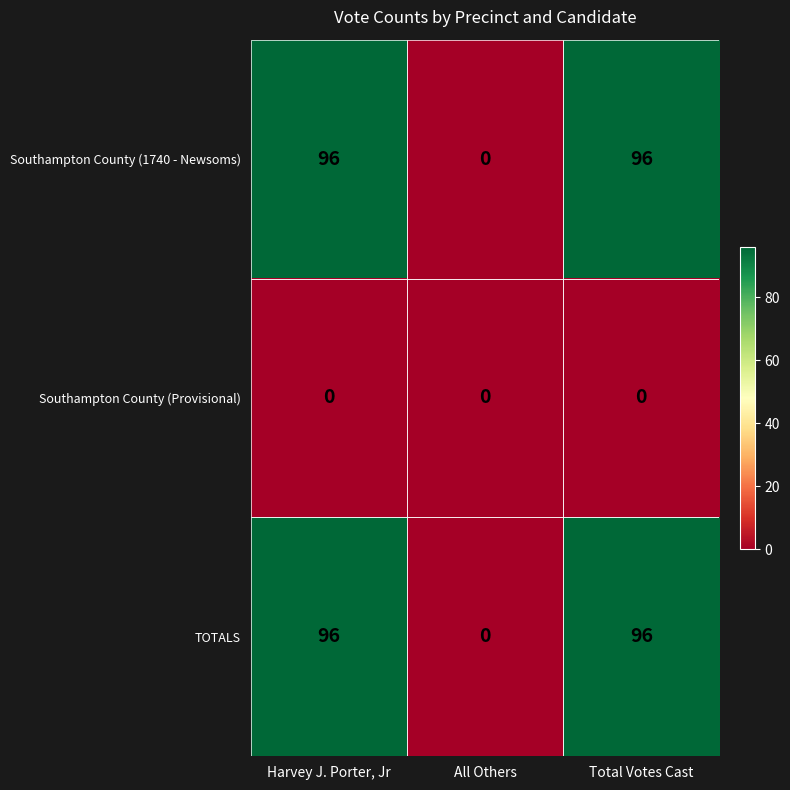

True or false: TOTALS has a value of 170 at Harvey J. Porter, Jr.

False